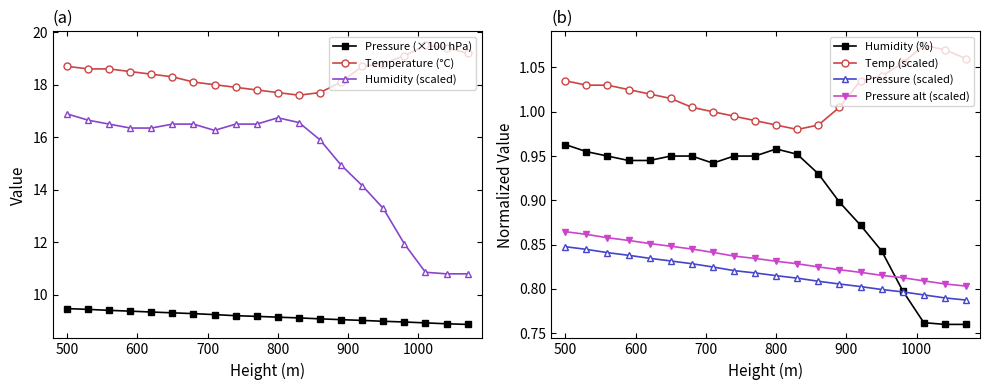

What is the difference between the highest and lowest values at 830?

8.5